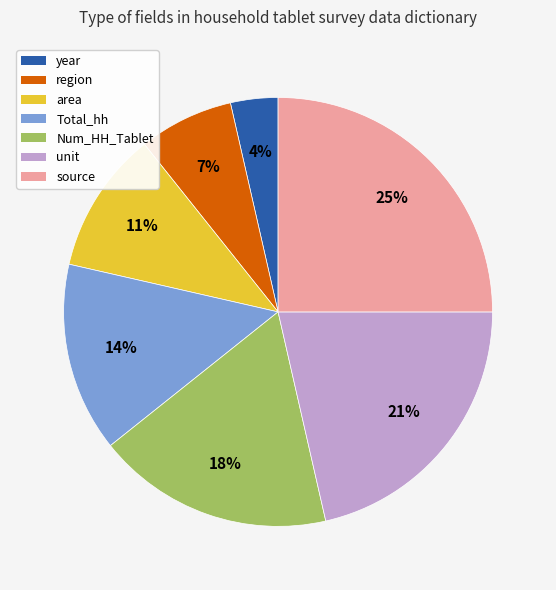

True or false: unit accounts for 34% of the total.

False